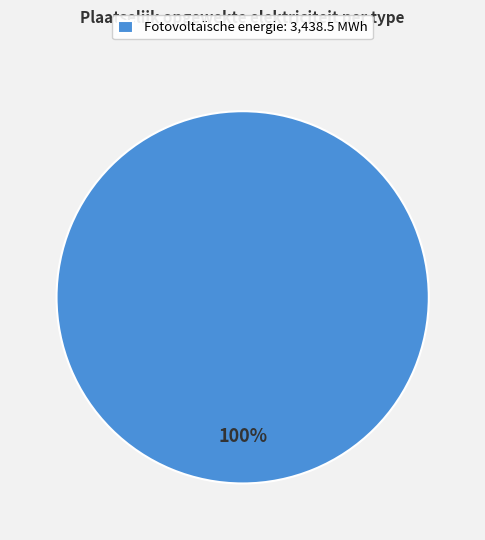

Rank the categories by value from lowest to highest.

Fotovoltaïsche energie: 3,438.5 MWh